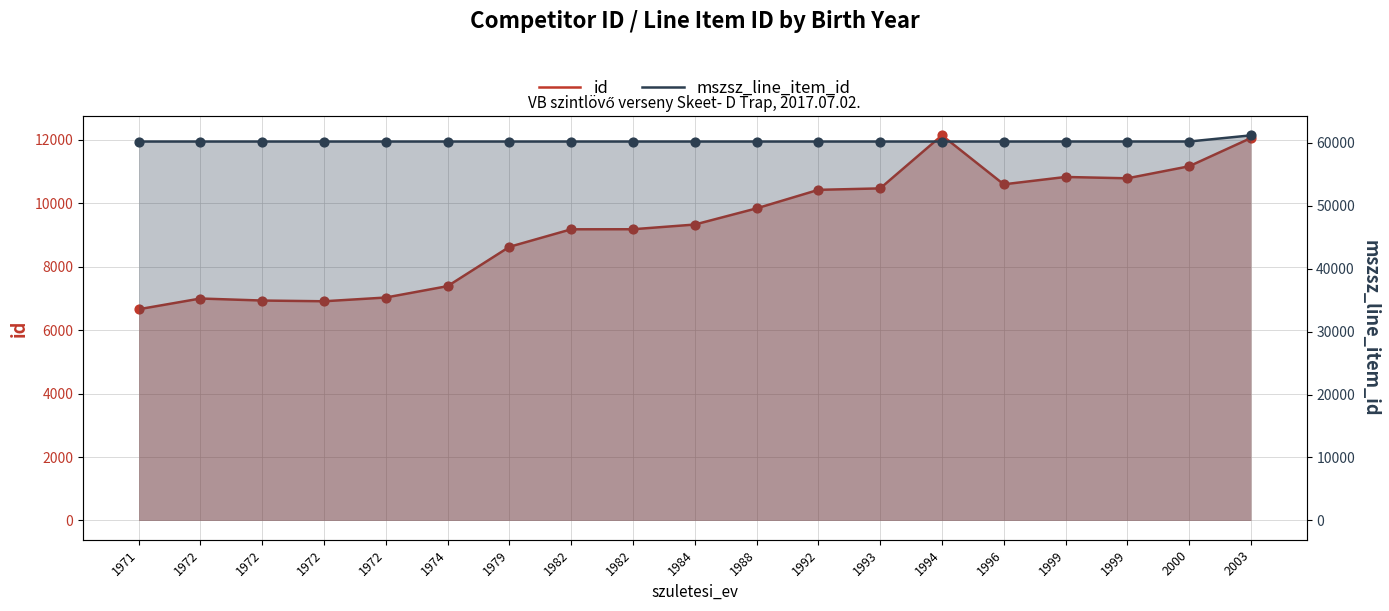

Which series has the largest total across all categories?

mszsz_line_item_id